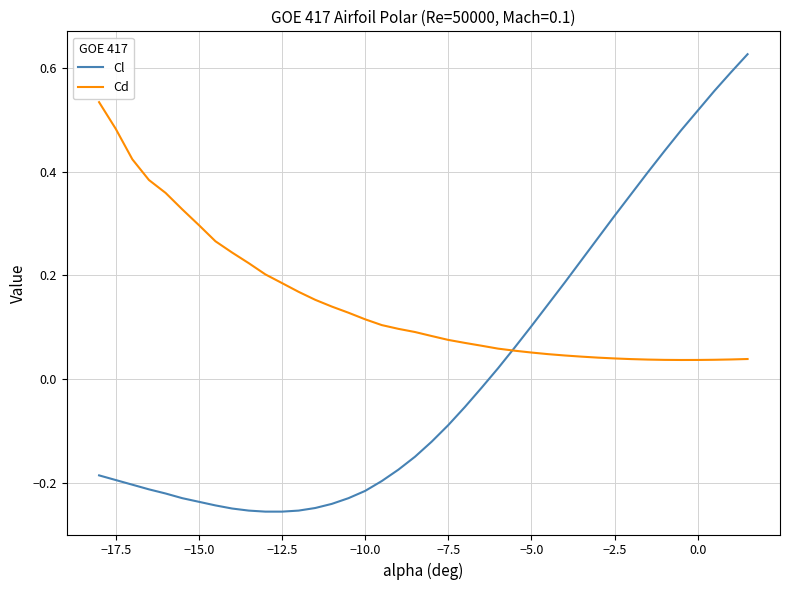

What is the difference between the maximum and minimum values in the Cl series?

0.9